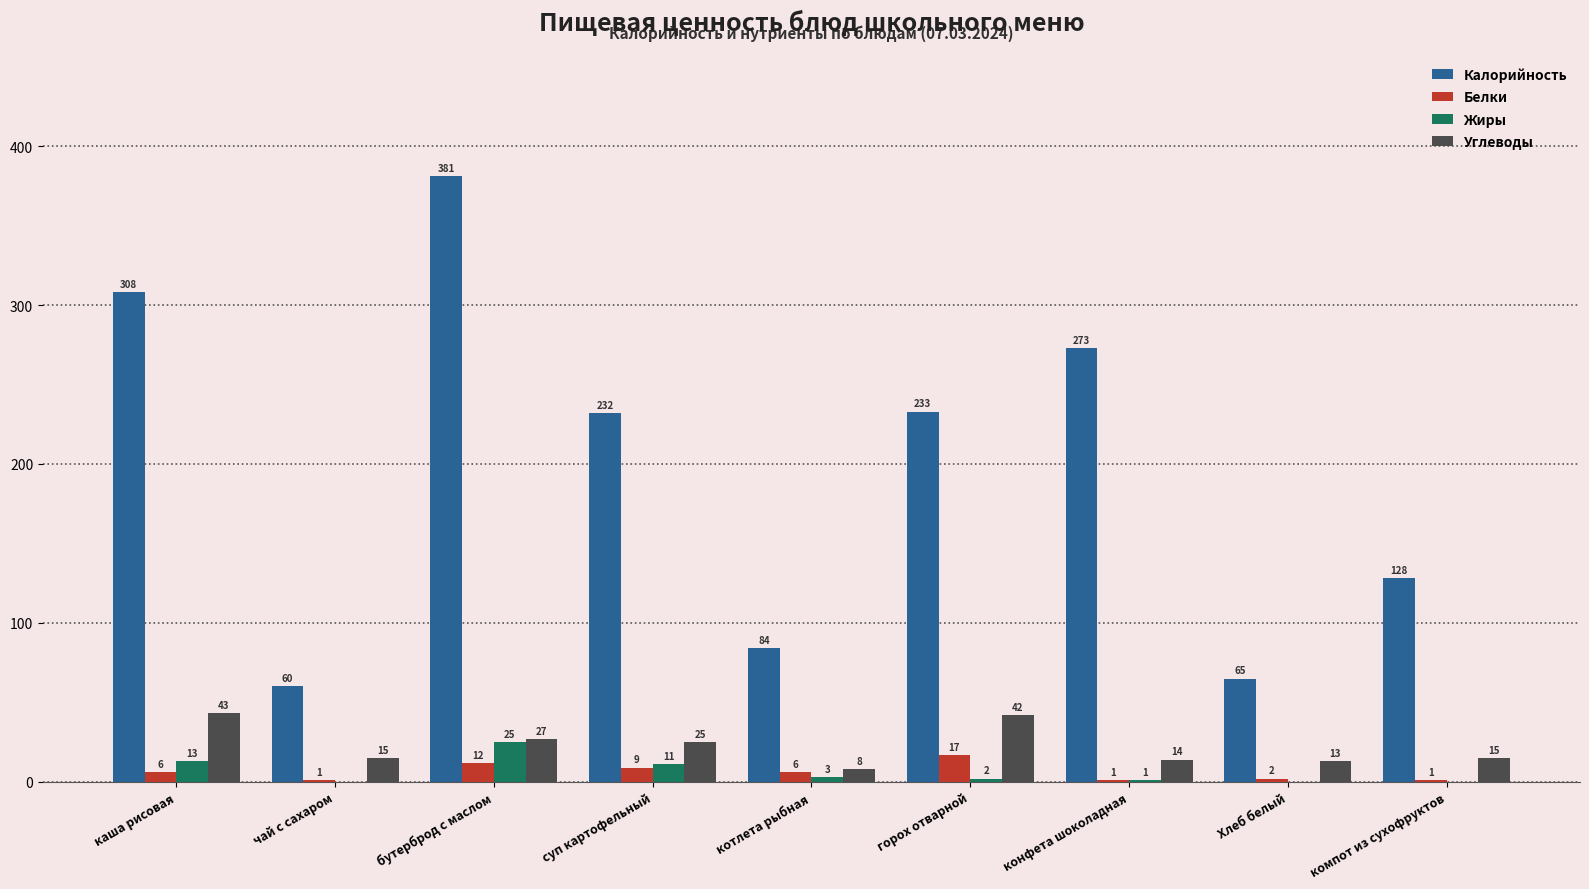

Between котлета рыбная and Хлеб белый, which series saw the biggest shift?

Калорийность